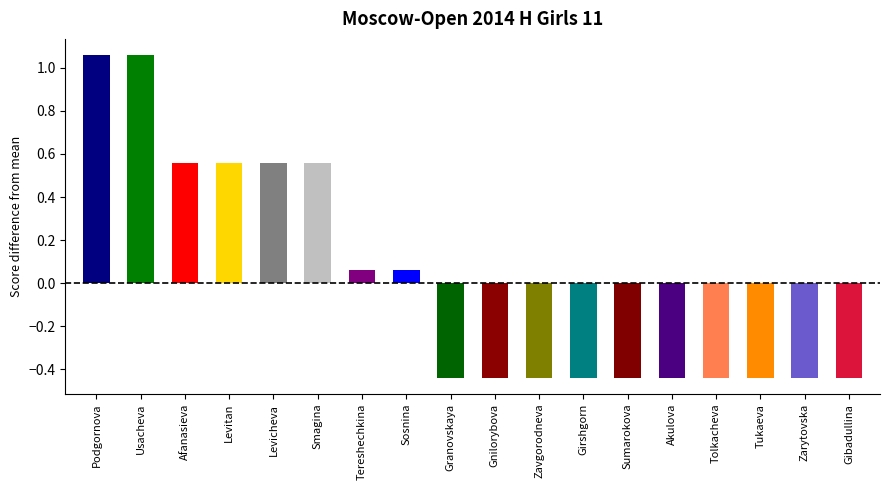

How many data points are less than 0?

10